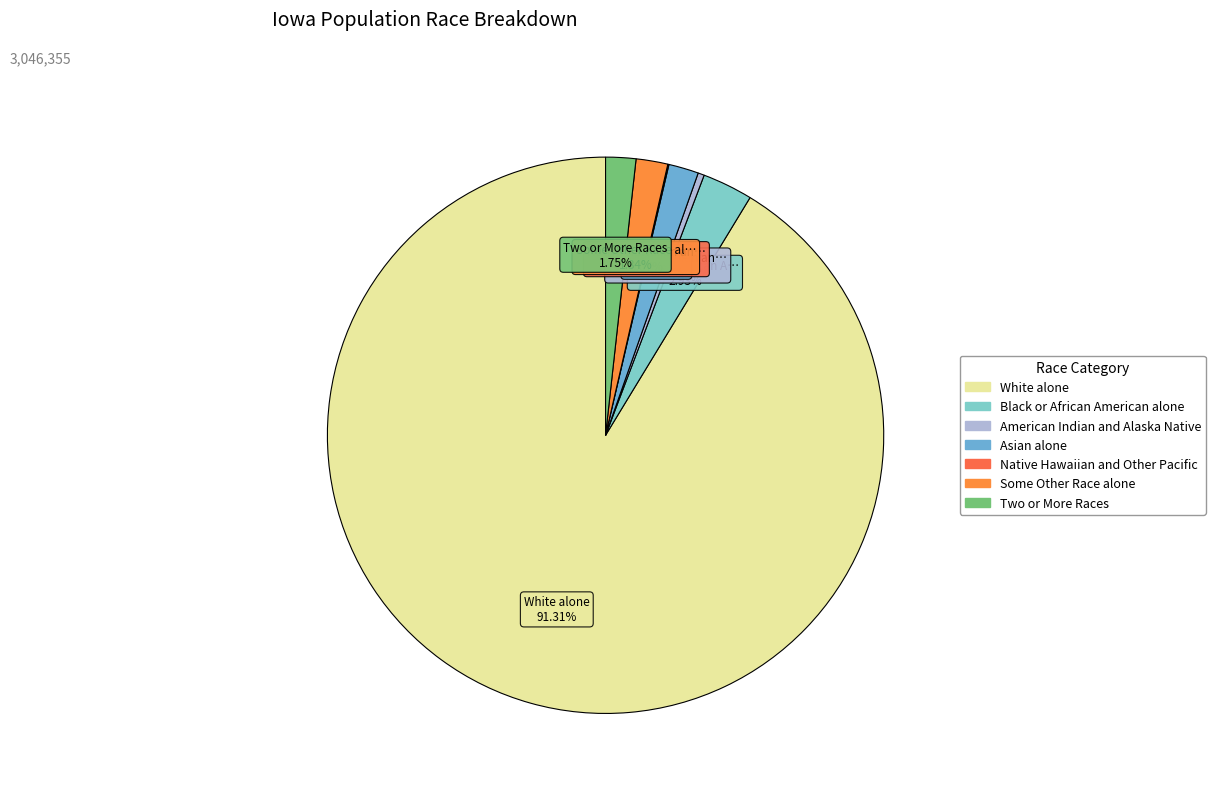

To the nearest percent, what percentage of the pie is Asian alone?

2%